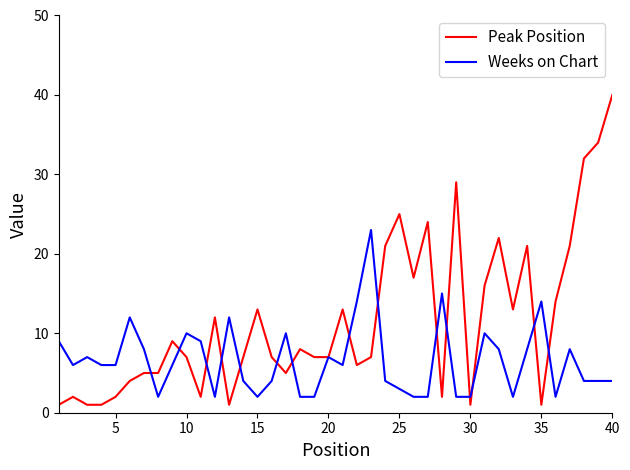

What is the sum of all Peak Position values?

465